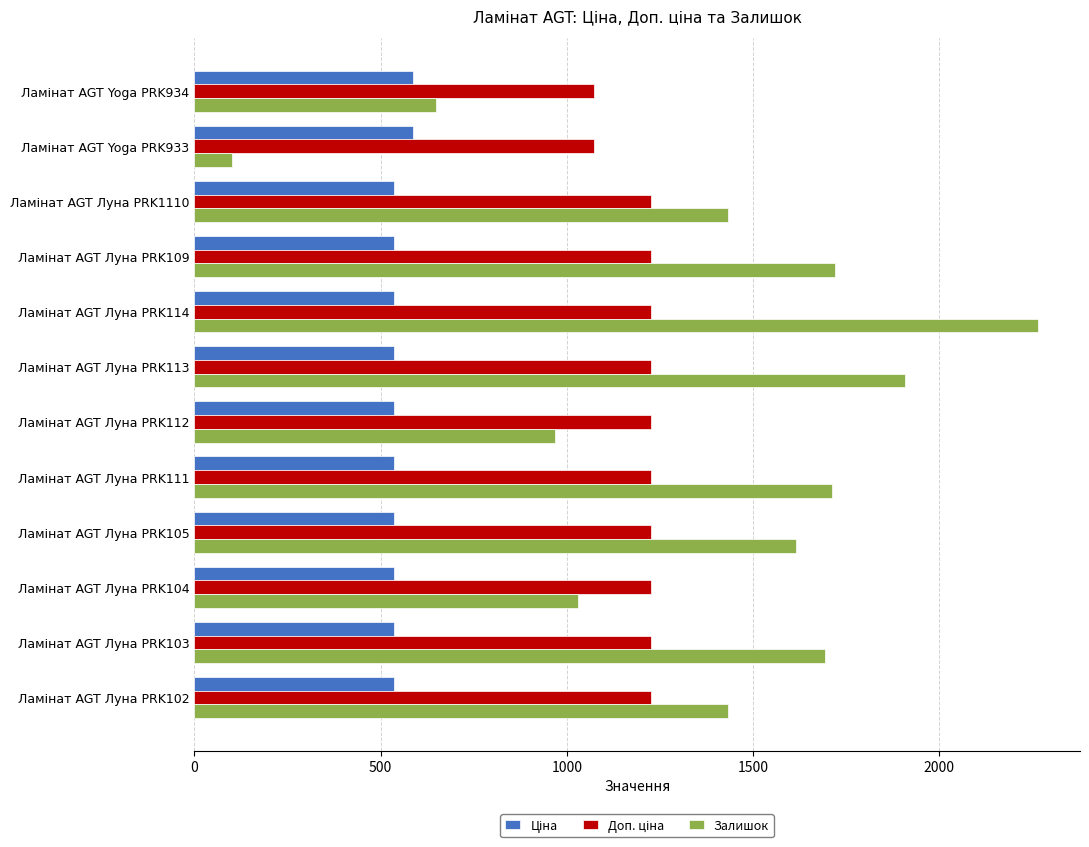

Which series has the largest range (max minus min)?

Залишок